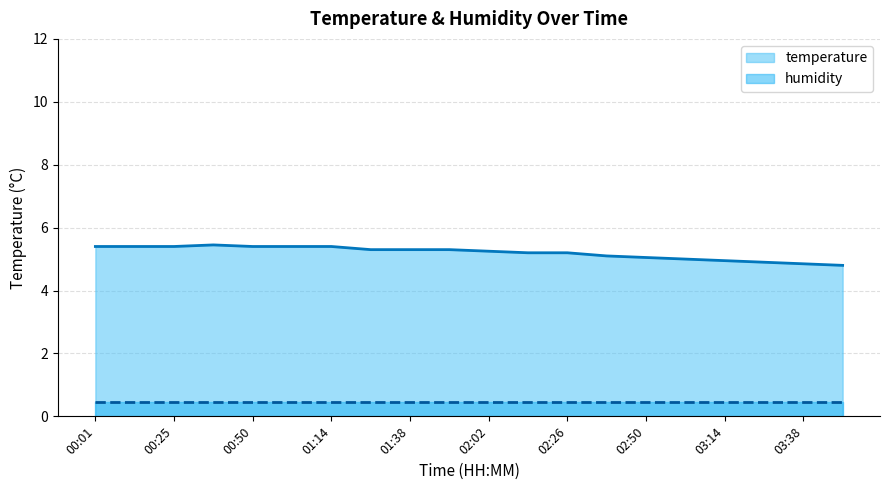

Count the number of data series in this chart.

2